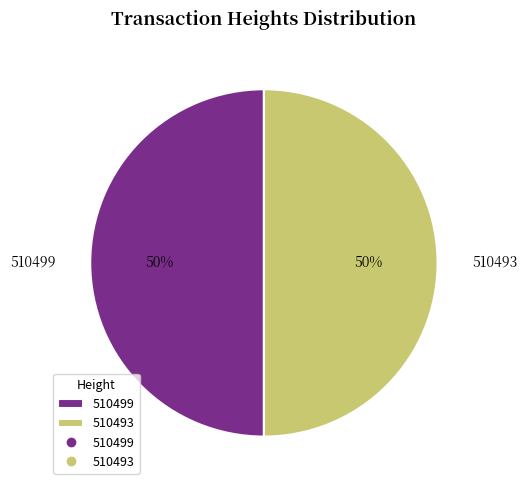

How many slices are in this pie chart?

2